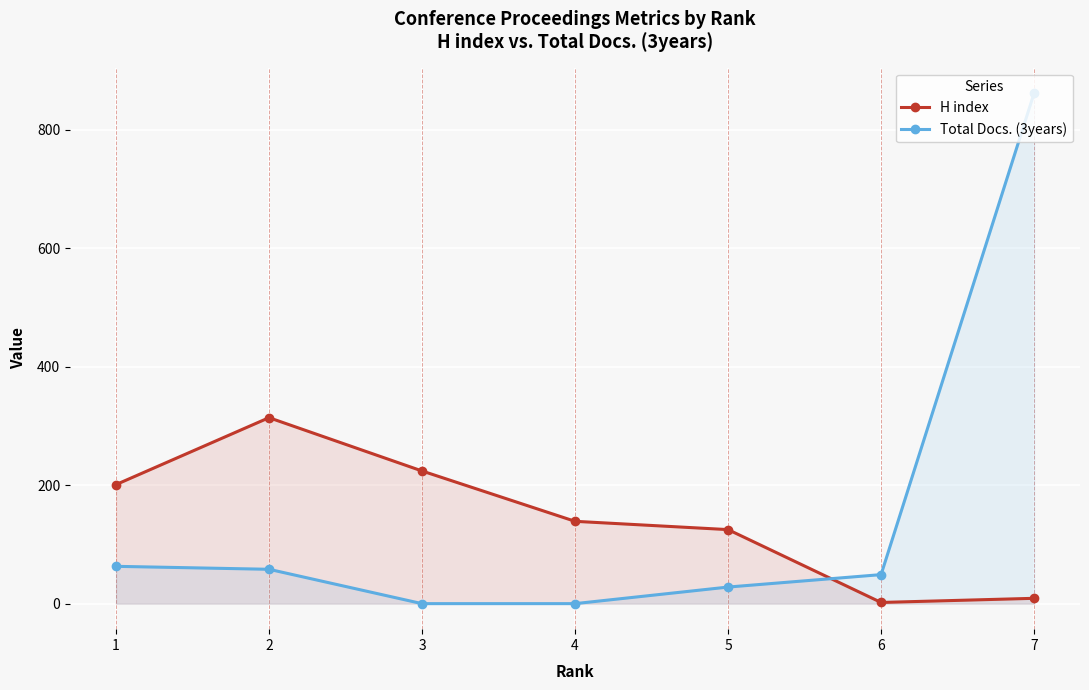

How many lines are shown in the chart?

2